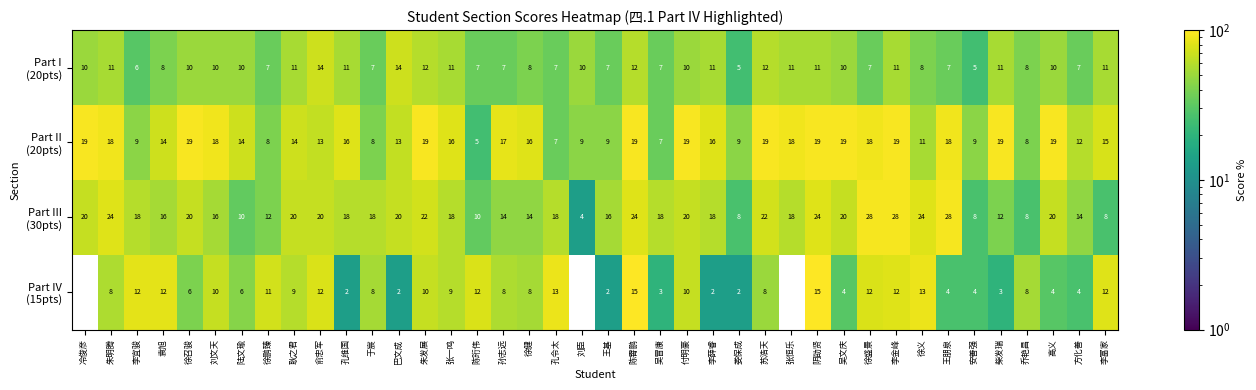

At how many categories does at least one series exceed 11?

36